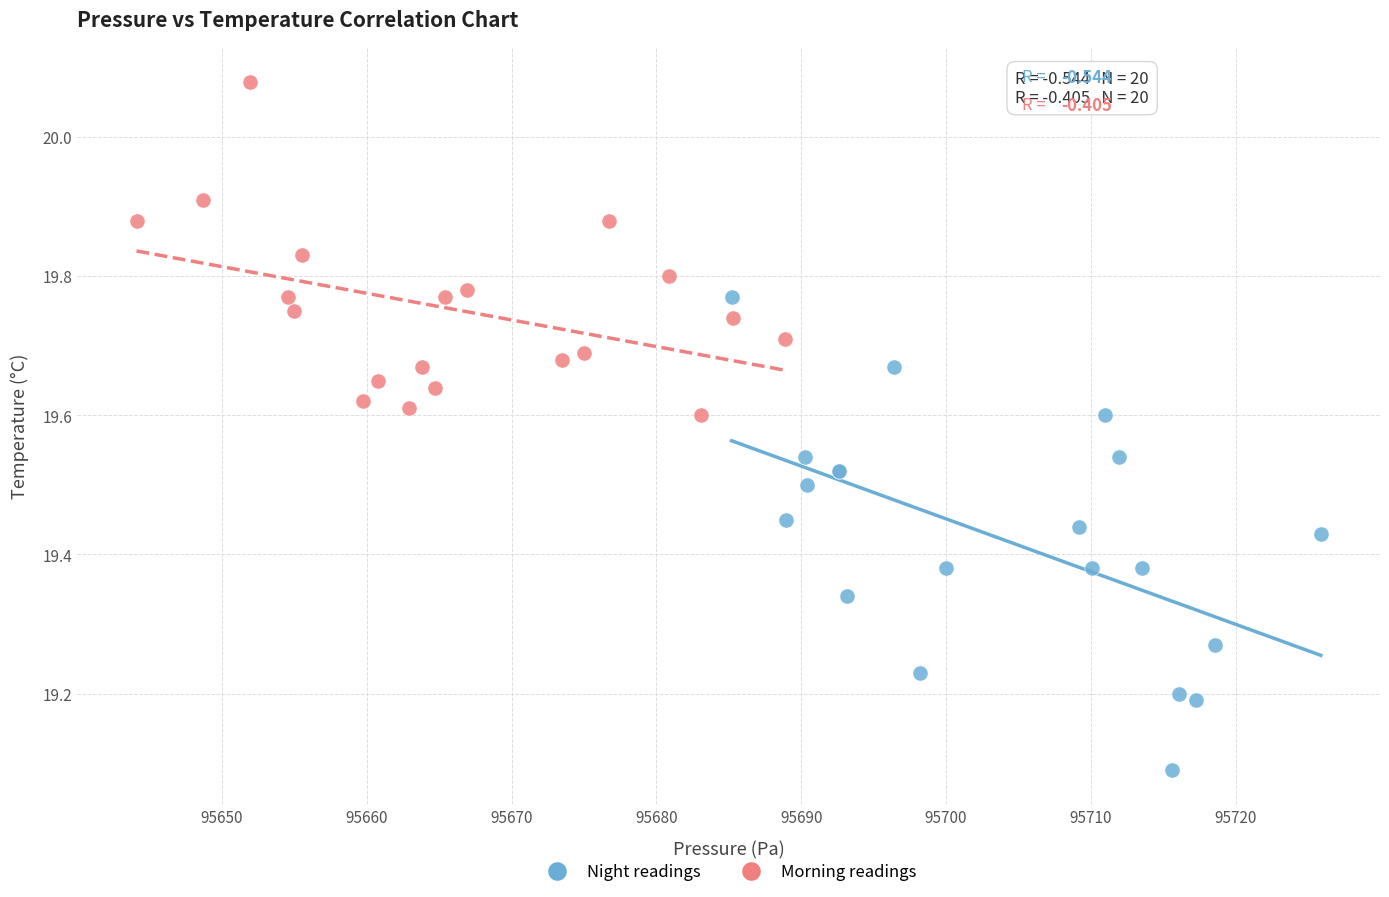

Which series has the widest spread of Y values?

Night readings